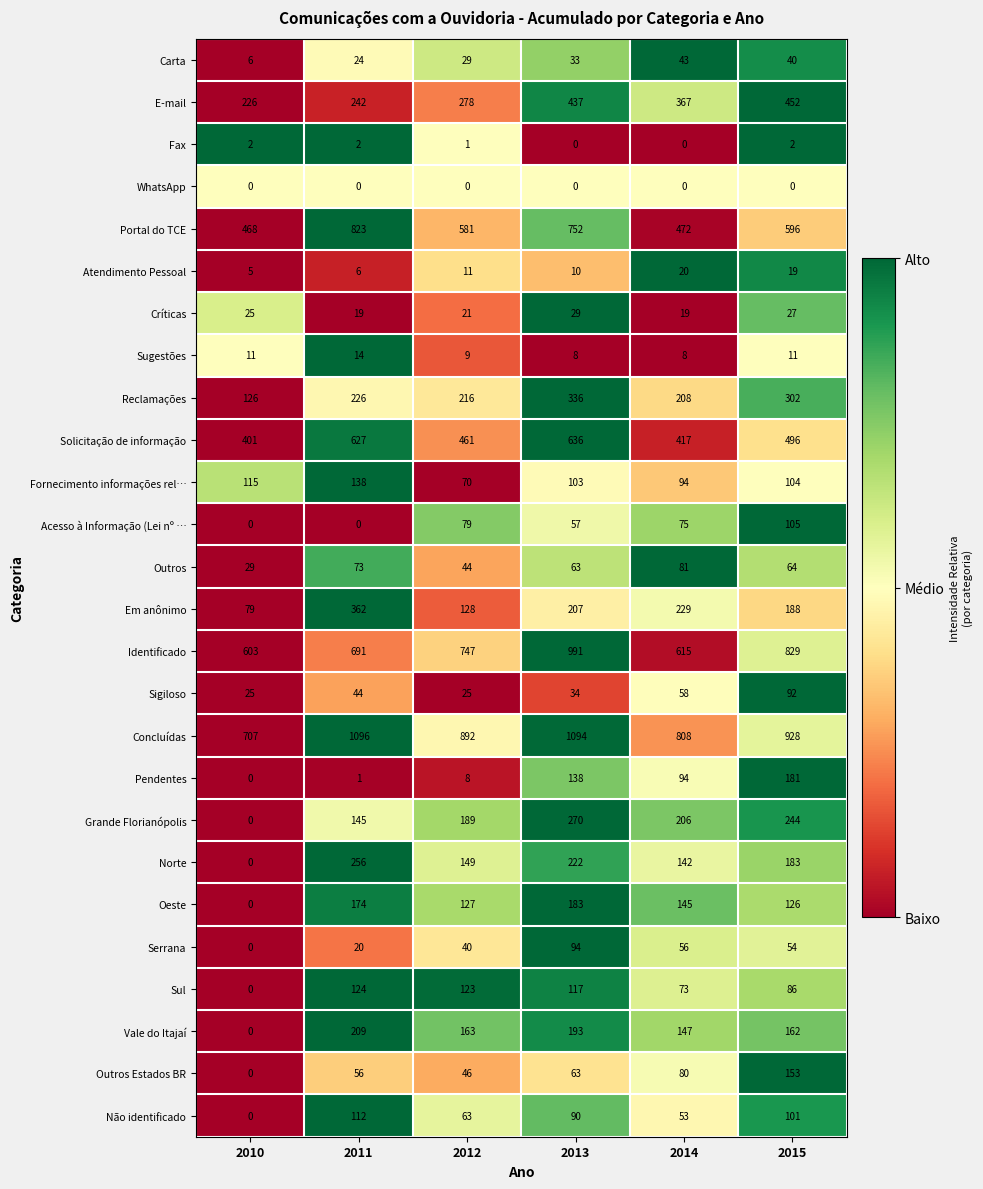

The Vale do Itajaí series shows 92 at 2013. True or false?

False